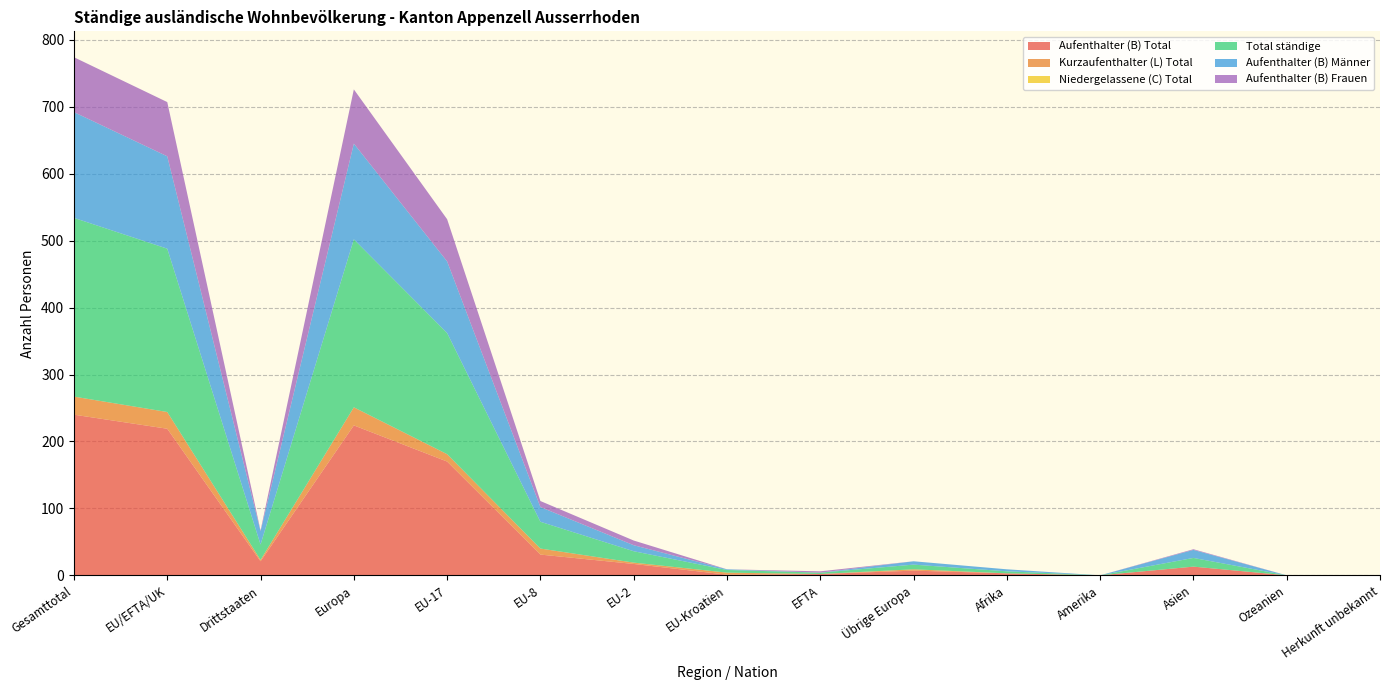

Reading right to left, what are all the values shown in this chart?

Aufenthalter (B) Total: 0	0	13	0	3	7	2	1	17	31	170	224	21	219	240
Kurzaufenthalter (L) Total: 0	0	0	0	0	2	0	3	2	9	11	27	2	25	27
Niedergelassene (C) Total: 0	0	0	0	0	0	0	0	0	0	0	0	0	0	0
Total ständige: 0	0	13	0	3	7	2	4	17	40	181	251	23	244	267
Aufenthalter (B) Männer: 0	0	12	0	3	5	0	1	9	22	107	143	20	138	158
Aufenthalter (B) Frauen: 0	0	1	0	0	0	2	0	7	9	63	81	1	81	82